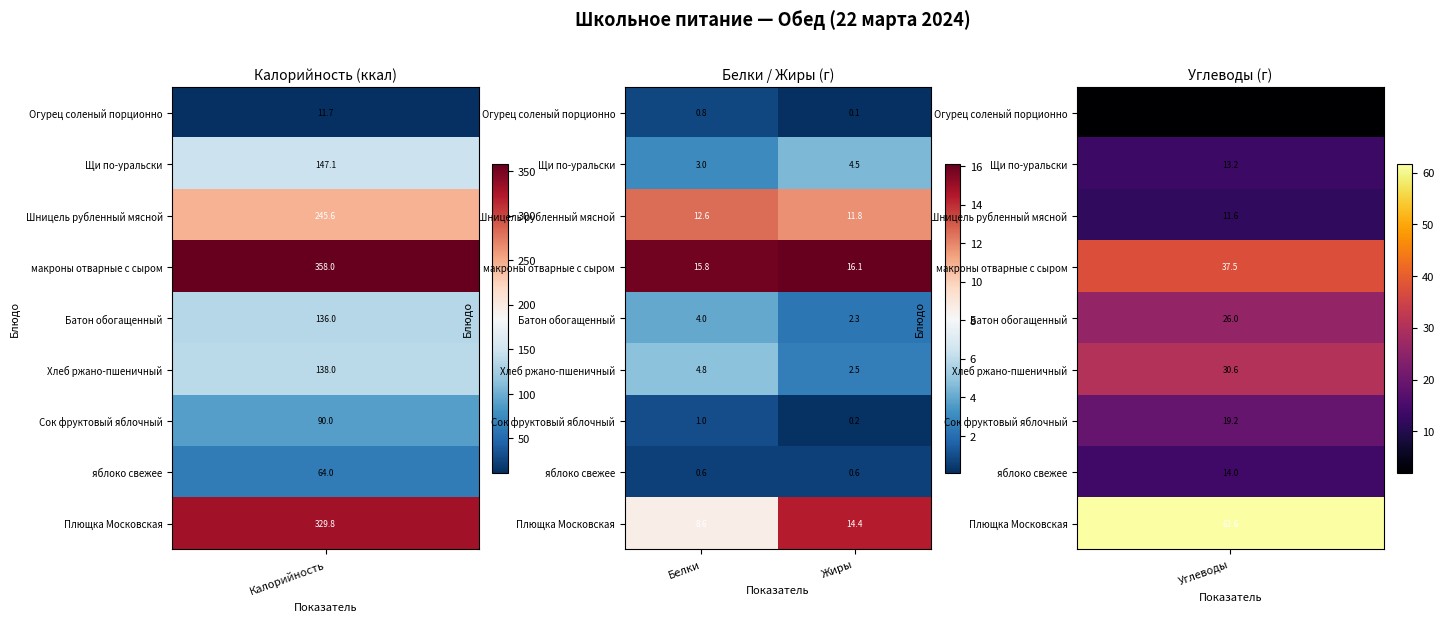

Where is Шницель рубленный мясной nearest to the value 12?

Жиры